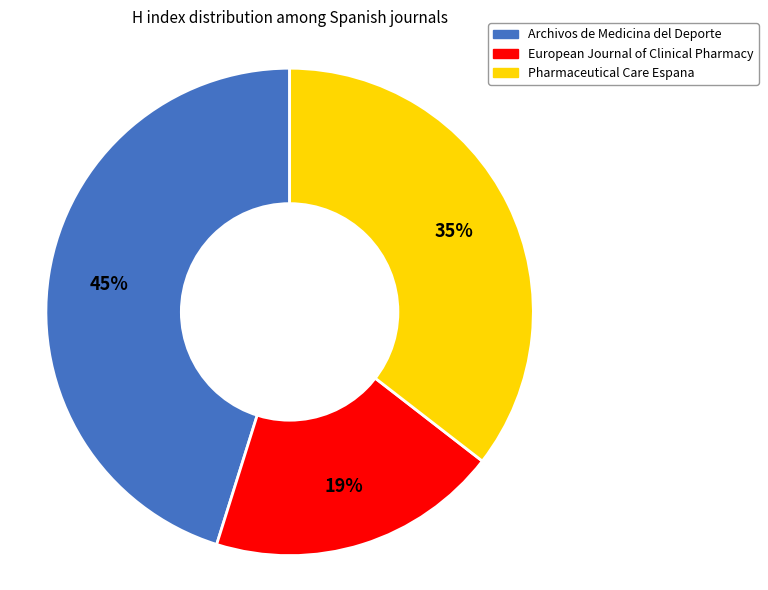

What percentage is the European Journal of Clinical Pharmacy slice, to the nearest percent?

19%